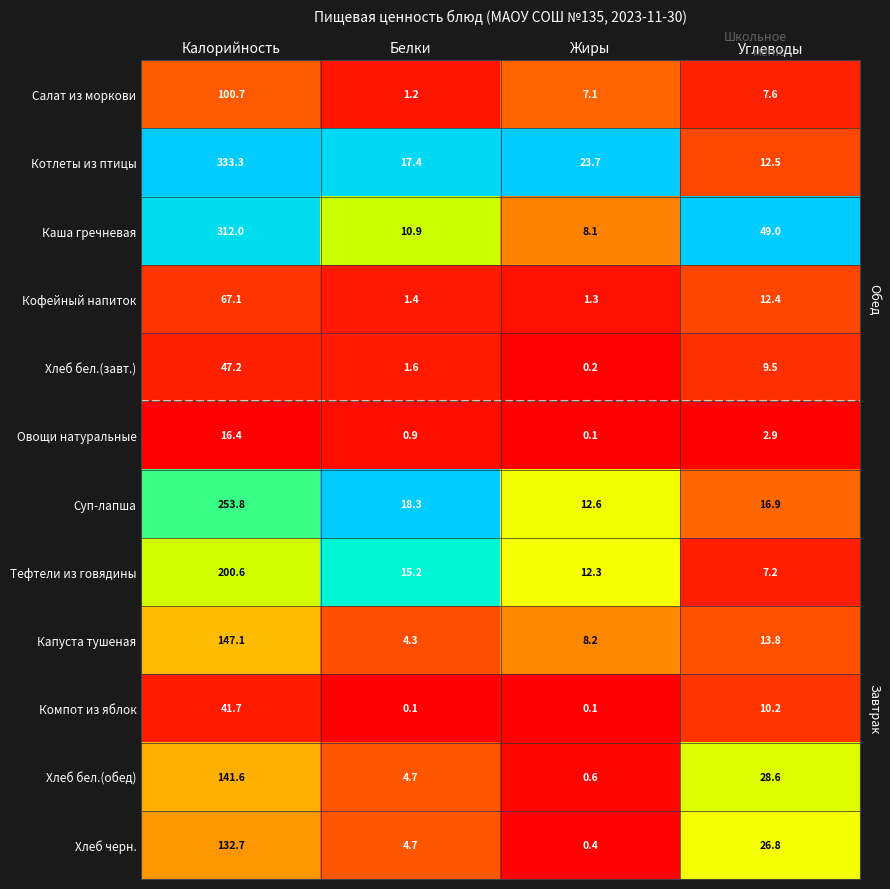

At how many categories does at least one series exceed 0?

4